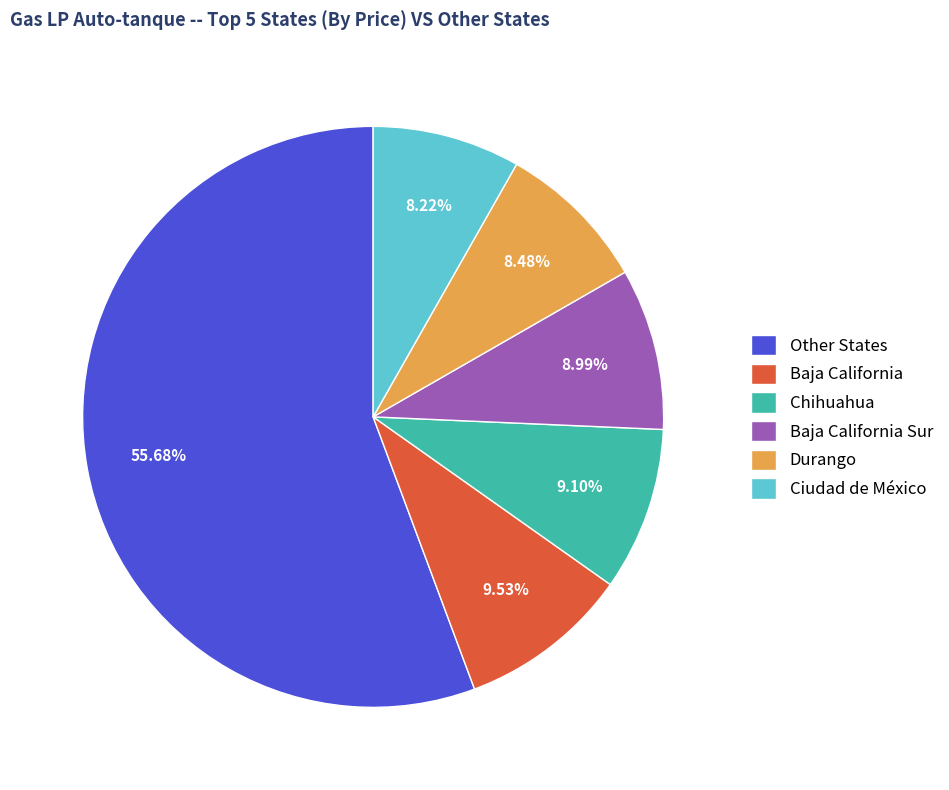

Does Other States represent more than half of the total?

Yes